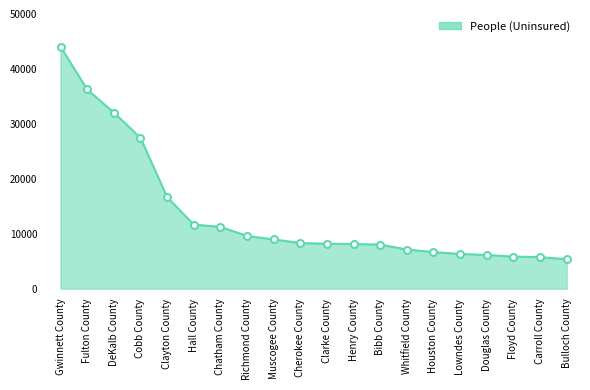

What is the ratio of the value at Whitfield County to the value at Clarke County?

0.9